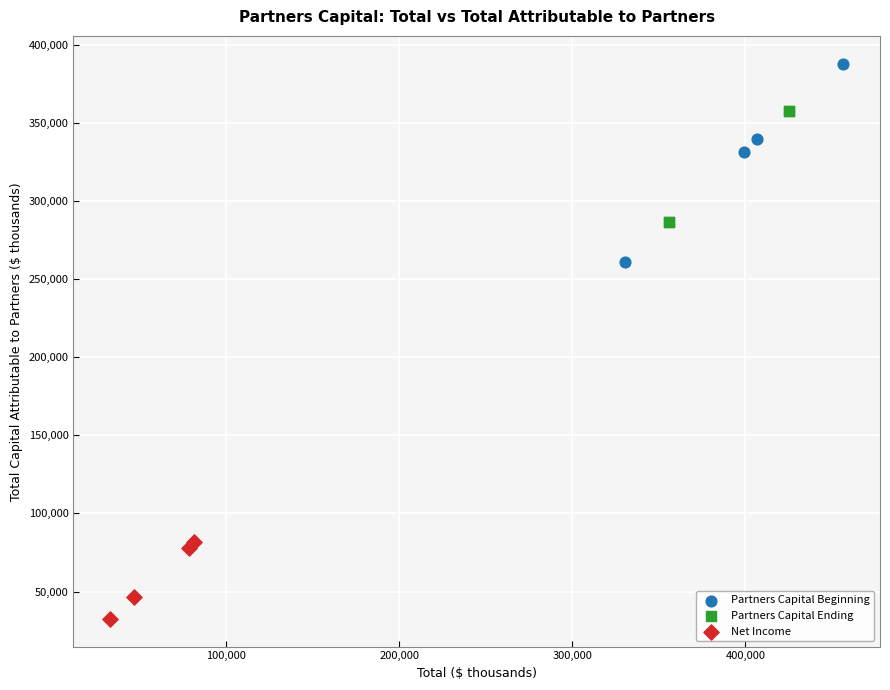

Which series has the largest Y range (max minus min)?

Partners Capital Beginning